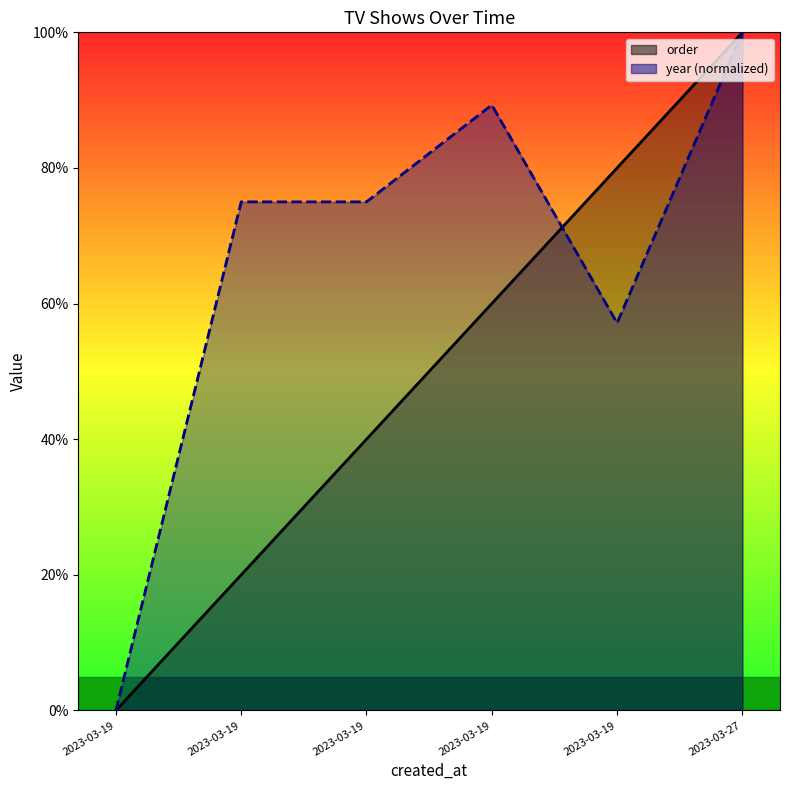

Is it true that year equals 0.0 at 2023-03-19?

True